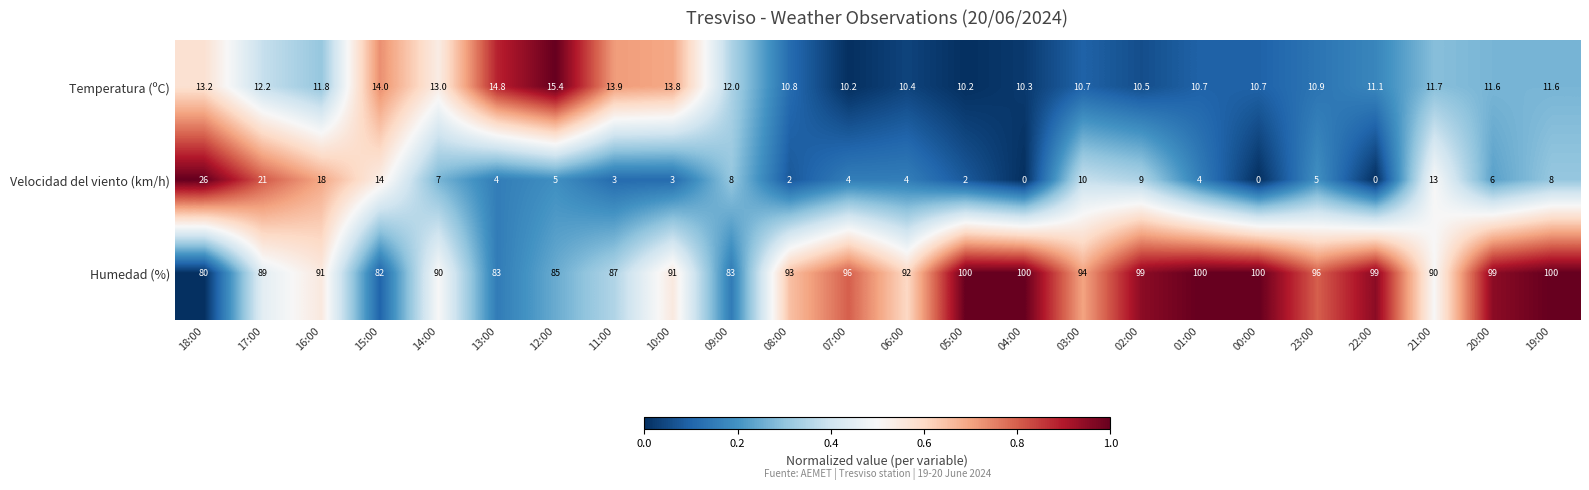

Which series has the largest total across all categories?

Humedad (%)